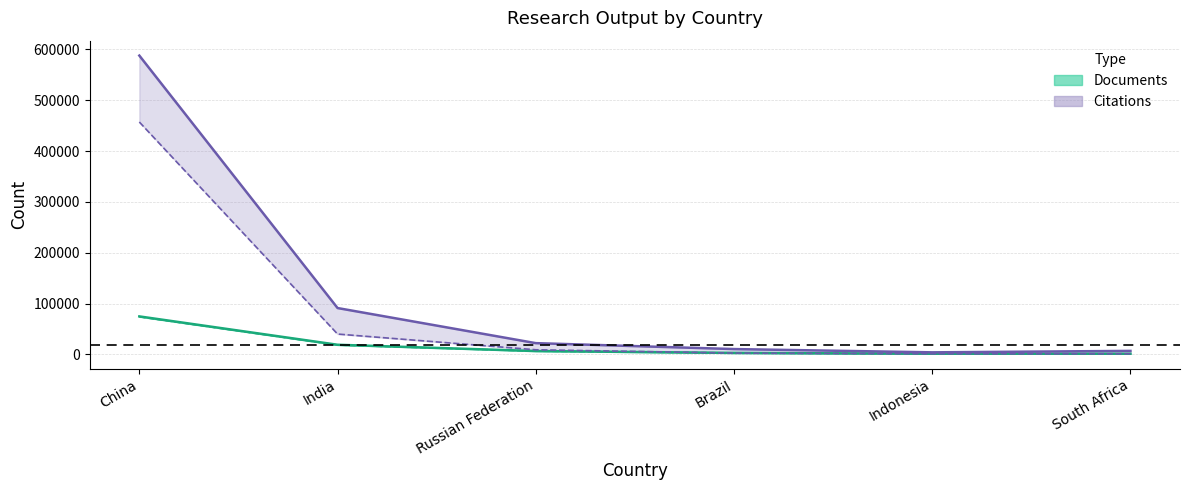

True or false: Documents has a value of 1130 at Indonesia.

True